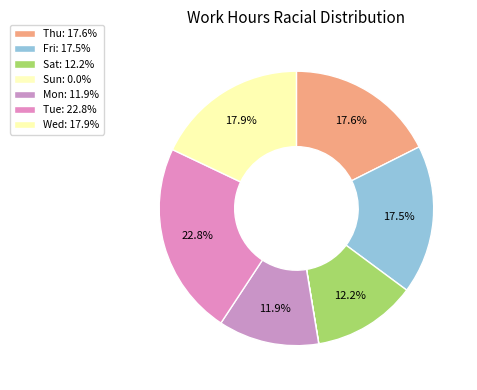

To the nearest percent, what is the difference between the Fri and Sun slice percentages?

18%